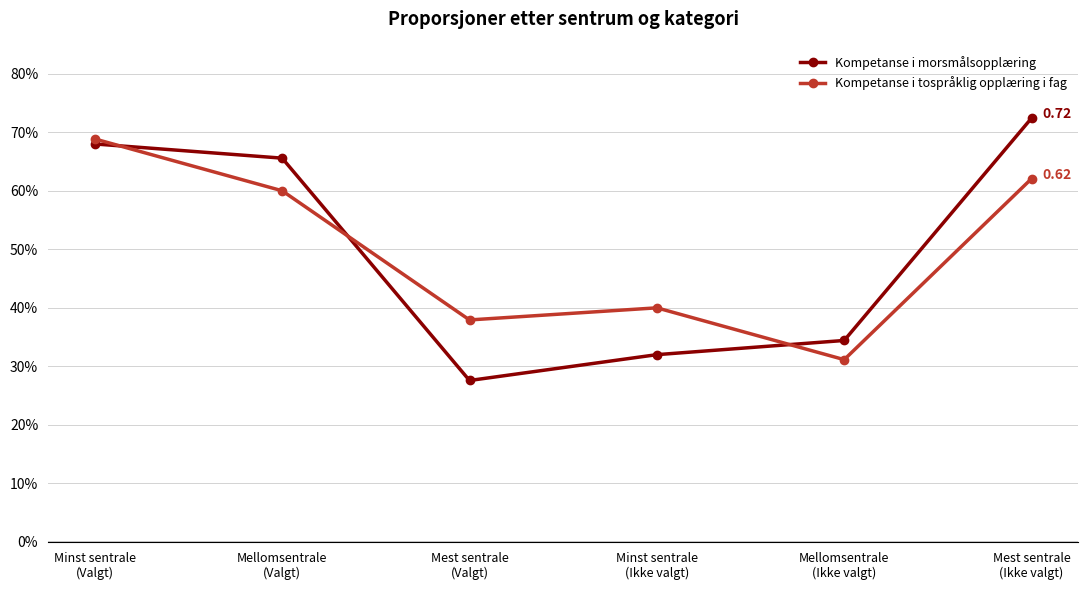

At which category is the sum across all series the highest?

Minst sentrale
(Valgt)